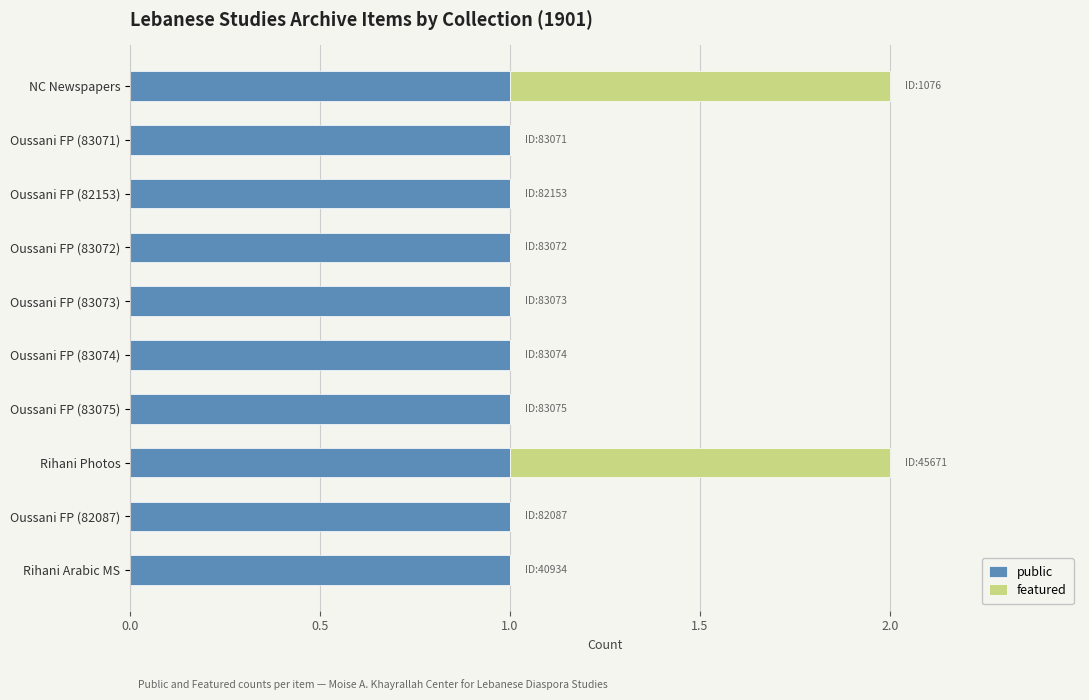

The value of public at Oussani FP (83071) is 1. True or false?

True